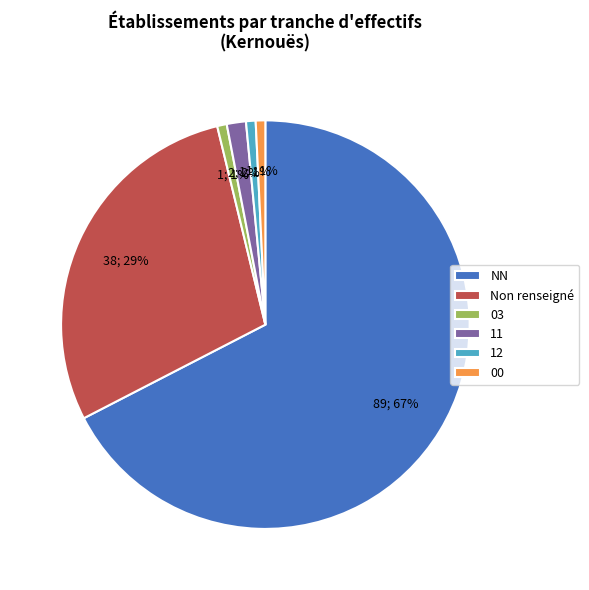

Do NN and 11 together represent more than half of the pie?

Yes